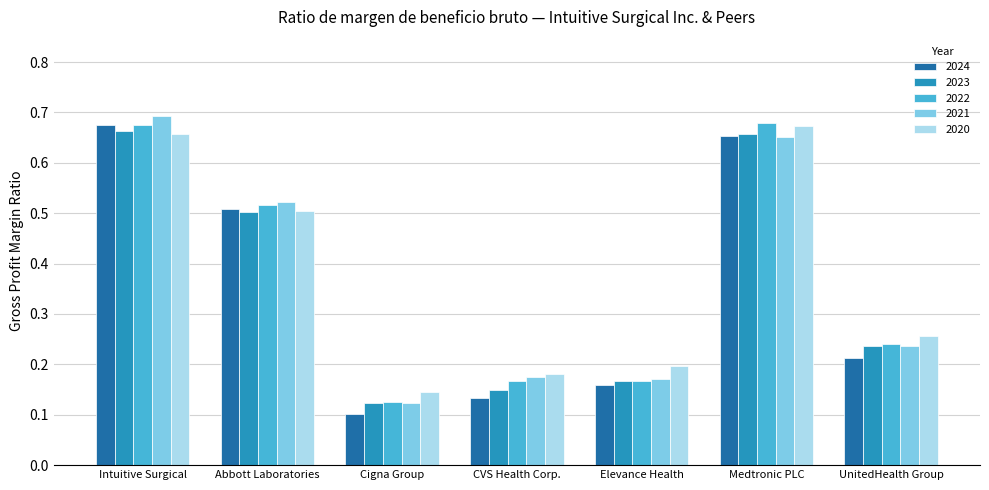

At which category is the sum across all series the highest?

Intuitive Surgical